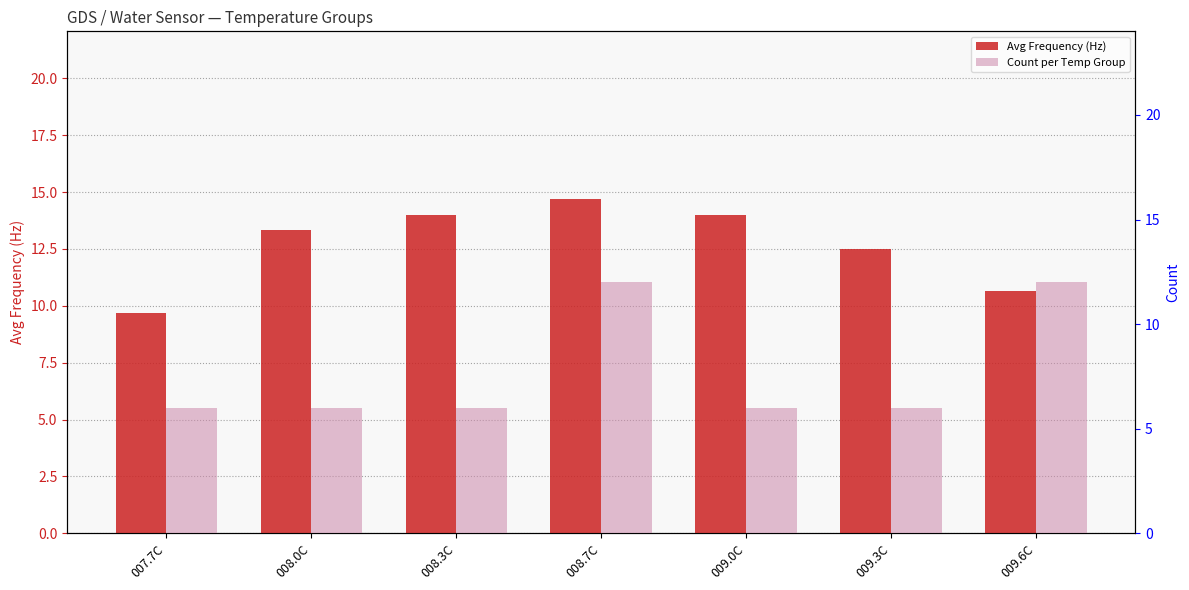

True or false: Count per Temp Group has a value of 12.0 at 009.6C.

True